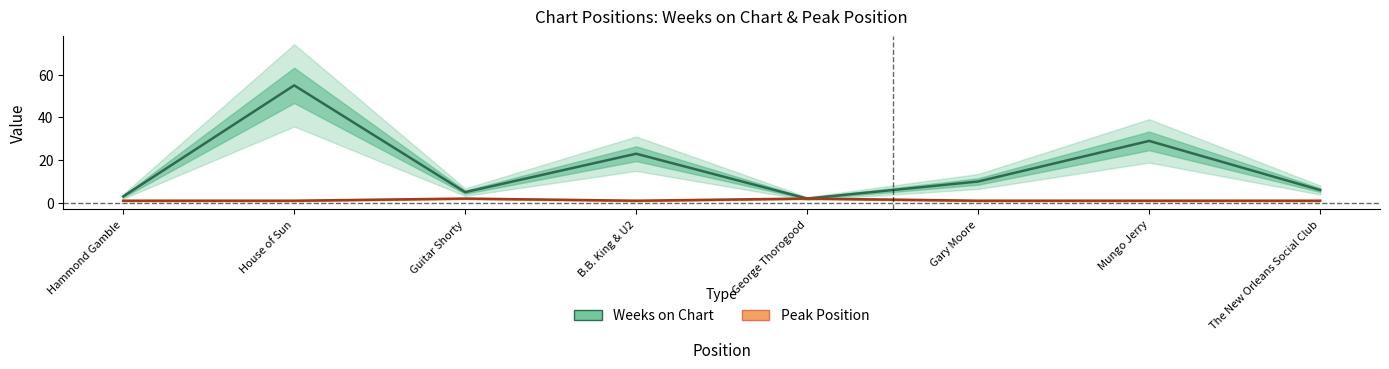

How many values in the Weeks on Chart series are below 10?

4